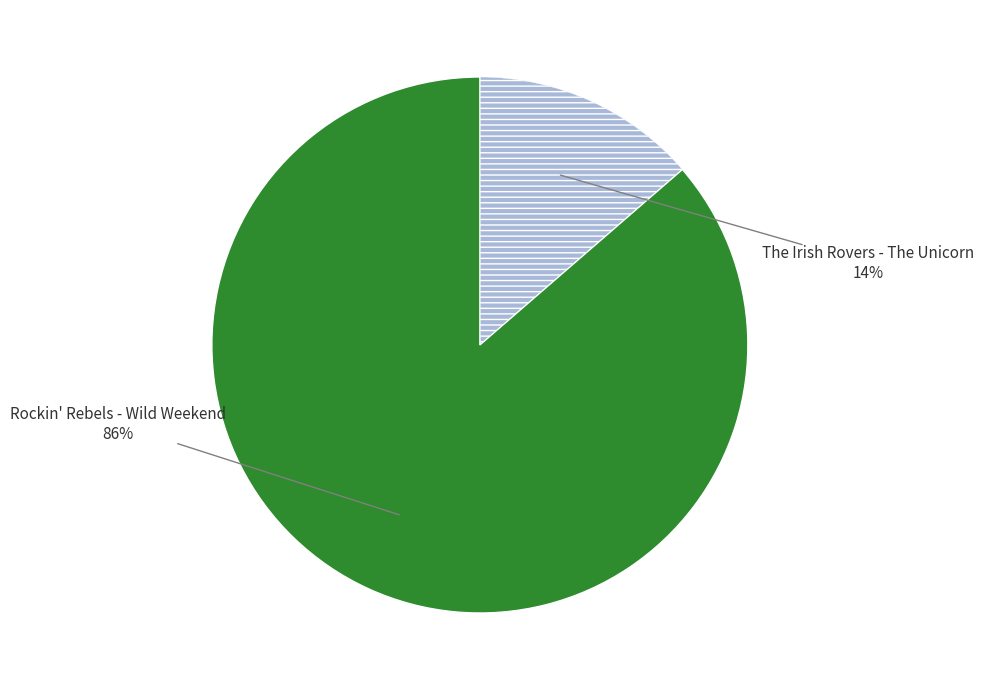

To the nearest percent, what is the average slice percentage?

50%